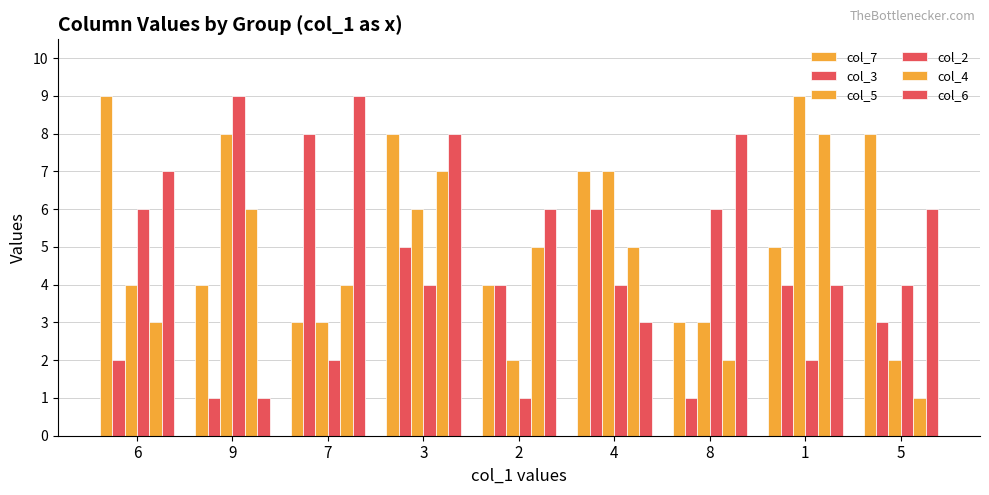

Does the chart contain any negative values?

No